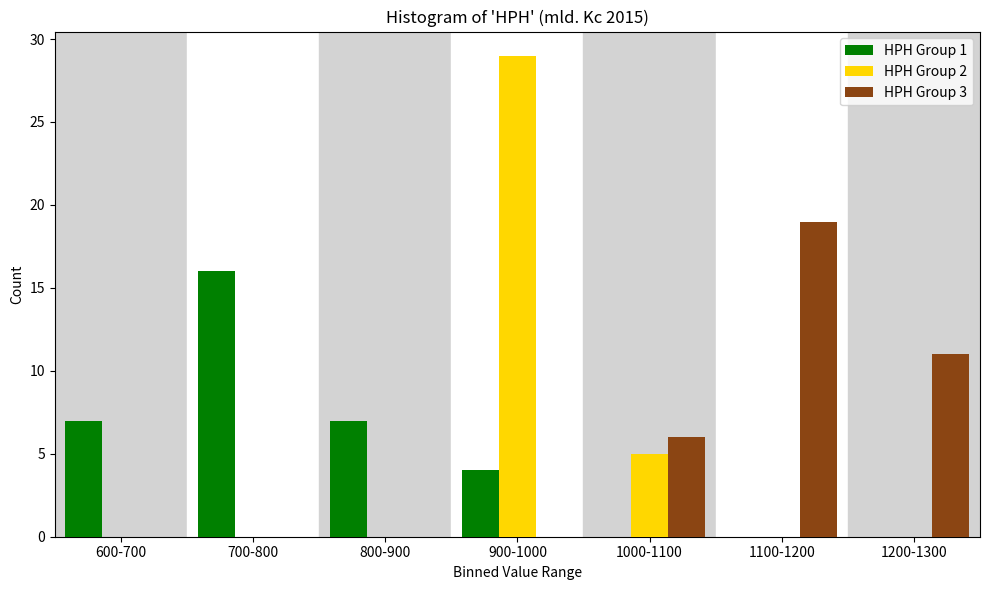

Reading left to right, list all the values displayed in this chart.

HPH Group 1: 600-700=7	700-800=16	800-900=7	900-1000=4	1000-1100=0	1100-1200=0	1200-1300=0
HPH Group 2: 600-700=0	700-800=0	800-900=0	900-1000=29	1000-1100=5	1100-1200=0	1200-1300=0
HPH Group 3: 600-700=0	700-800=0	800-900=0	900-1000=0	1000-1100=6	1100-1200=19	1200-1300=11